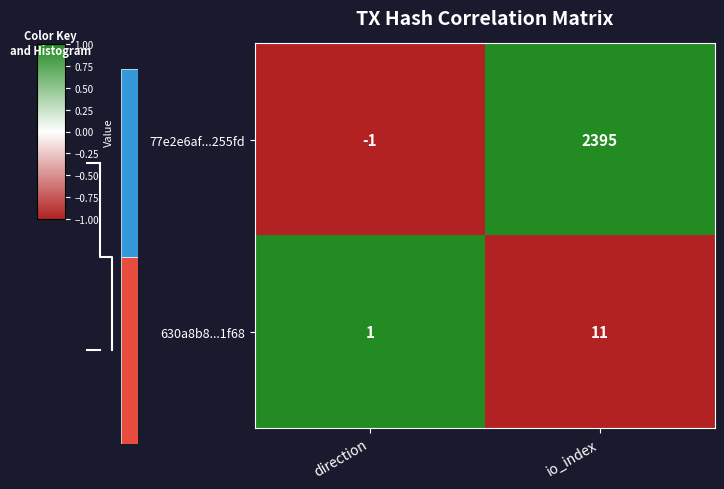

At which label is 630a8b8...1f68 closest to 6?

direction